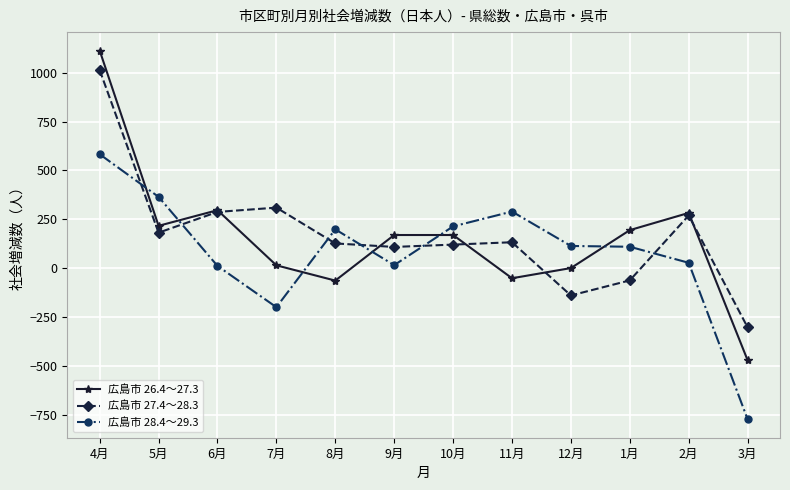

What is the label of the 2nd point from the right?

2月